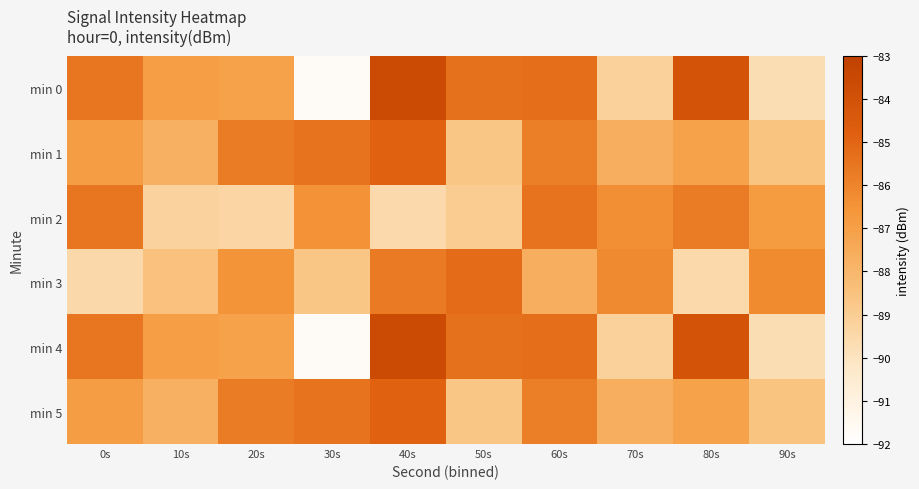

Which series has the widest spread of values?

min 0